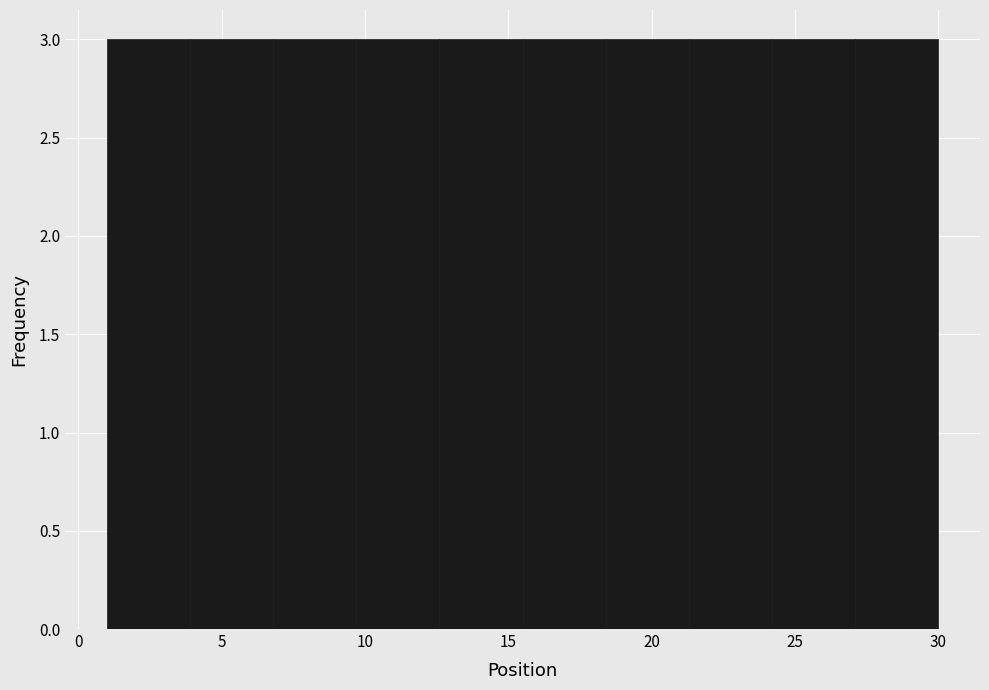

Reading left to right, list every bar in this chart as the range it spans on the x-axis followed by its height. Neither the bar edges nor the heights are printed on the chart, so give them approximately, as read against the axes.

1.0 to 3.9: 3
3.9 to 6.8: 3
6.8 to 9.7: 3
9.7 to 12.6: 3
12.6 to 15.5: 3
15.5 to 18.4: 3
18.4 to 21.3: 3
21.3 to 24.2: 3
24.2 to 27.1: 3
27.1 to 30.0: 3